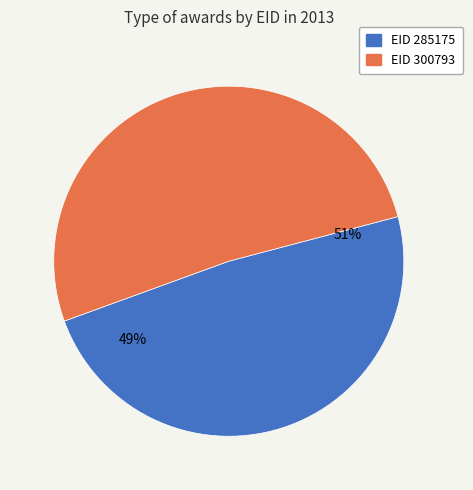

The 285175 slice represents 49% of the pie. True or false?

True